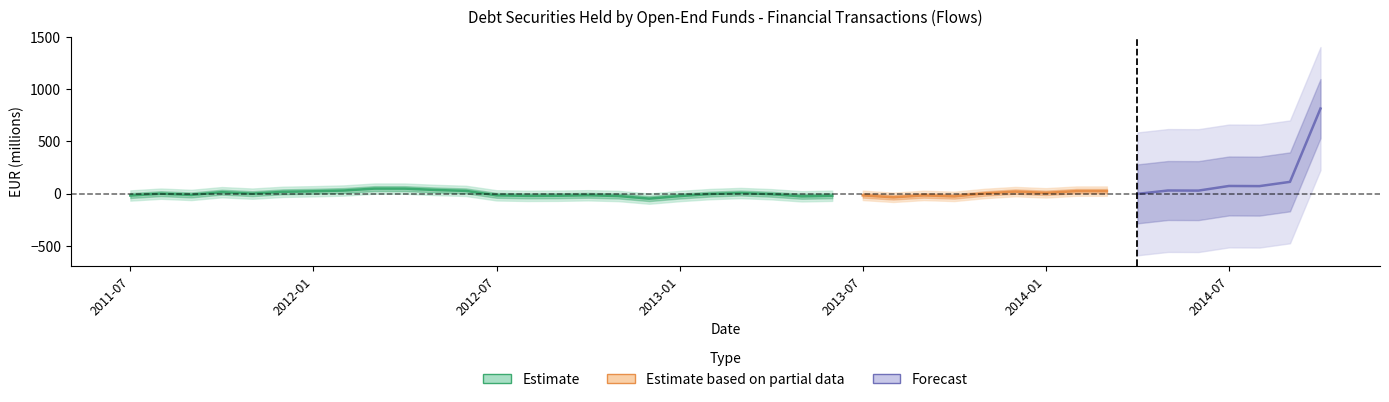

Count the number of categories in the chart.

40